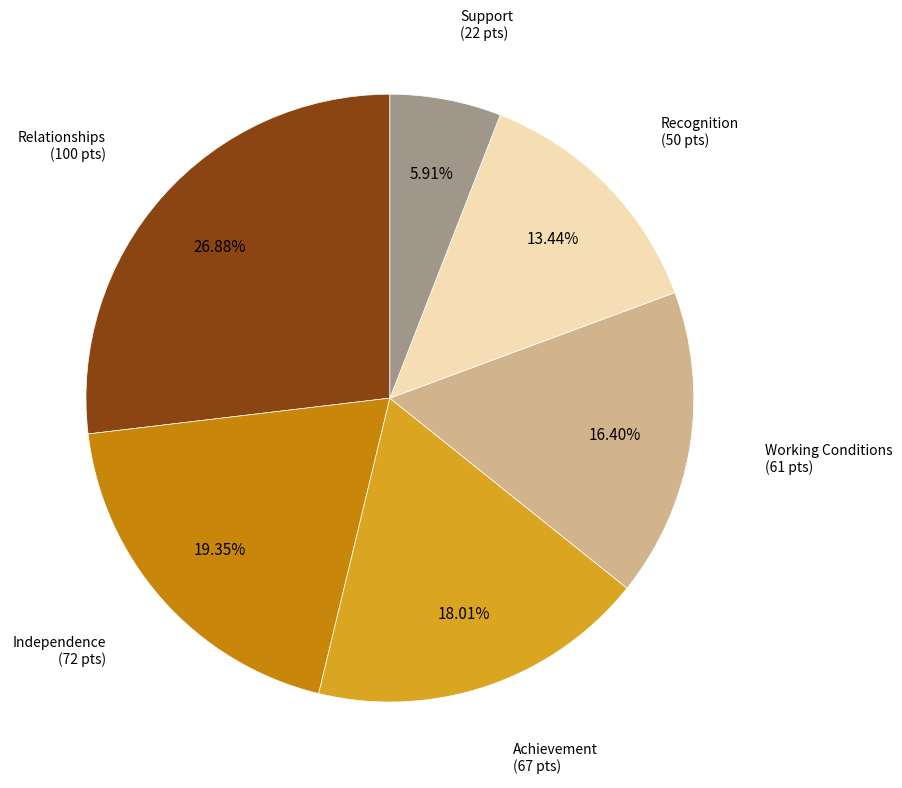

Is there any slice that represents more than half of the pie?

No